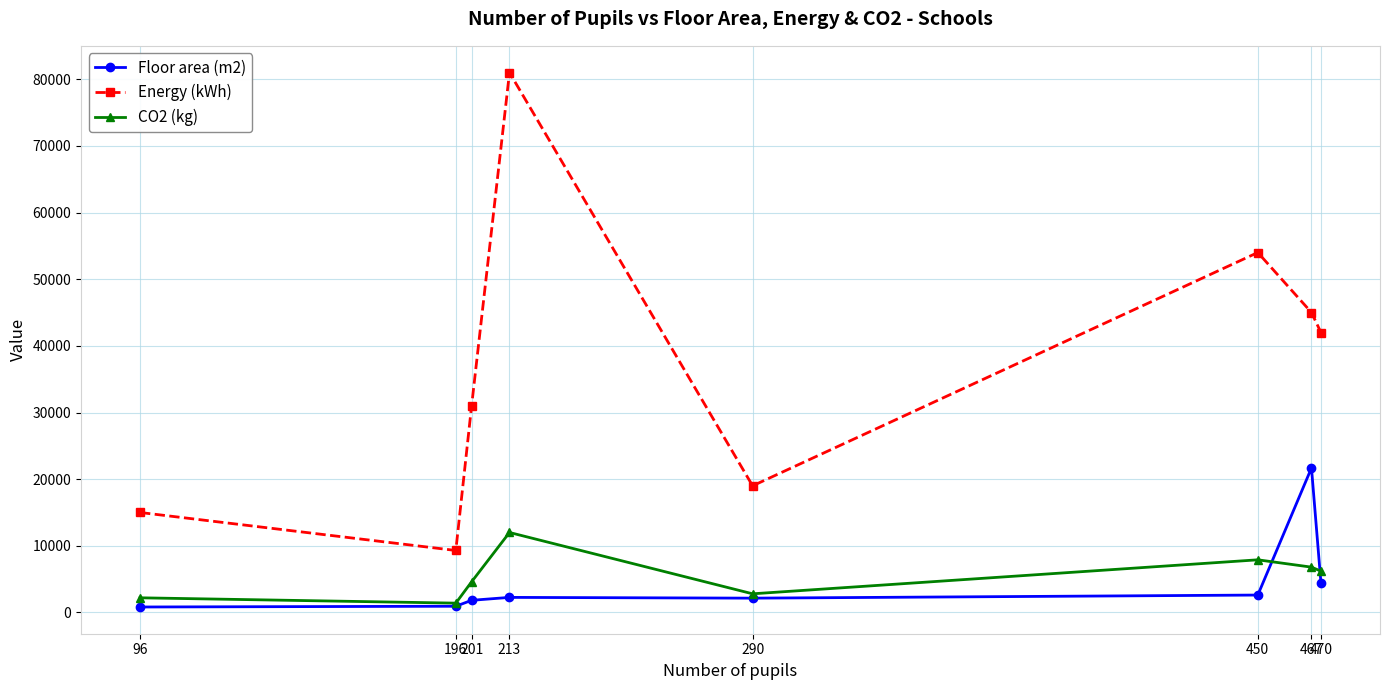

What is the sum of the Floor area (m2) values at 213 and 470?

6683.5